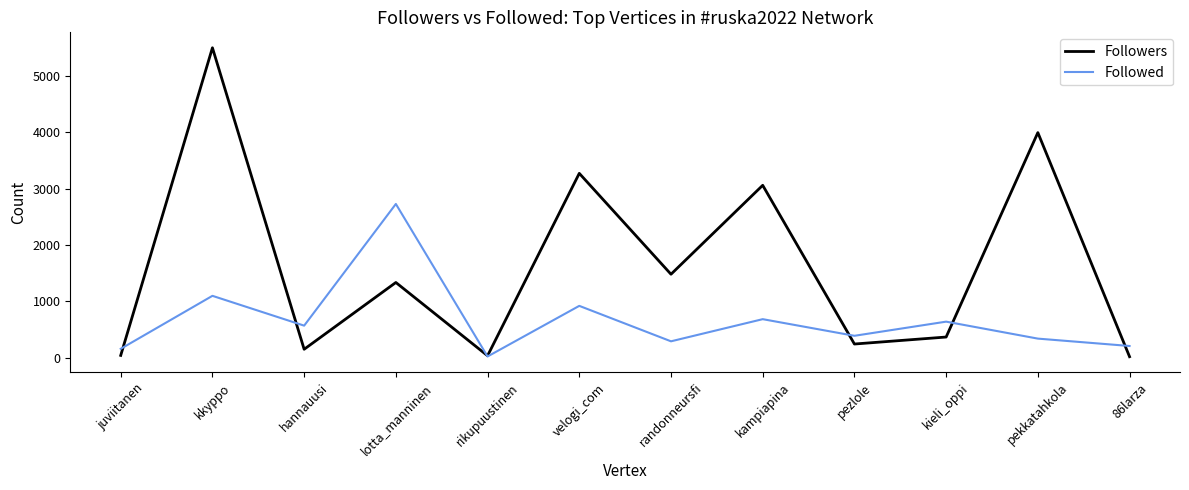

What are all the series names shown in the legend?

Followers, Followed